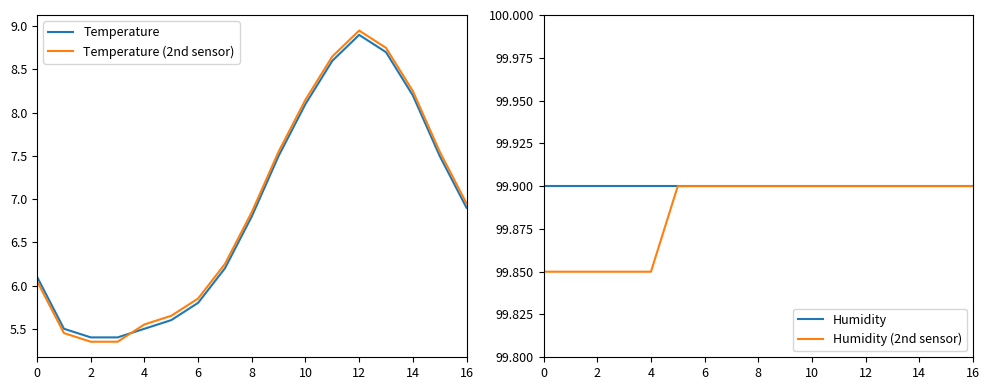

Is it true that Temperature equals 6.1 at 0?

True